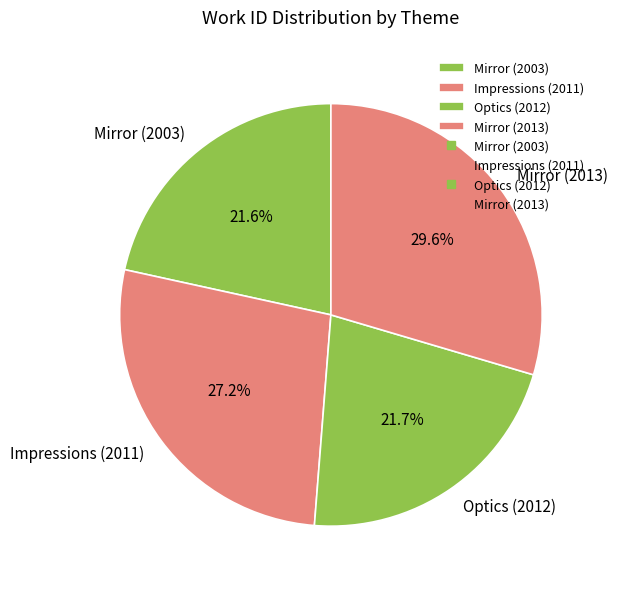

The Mirror (2003) slice represents 22% of the pie. True or false?

True